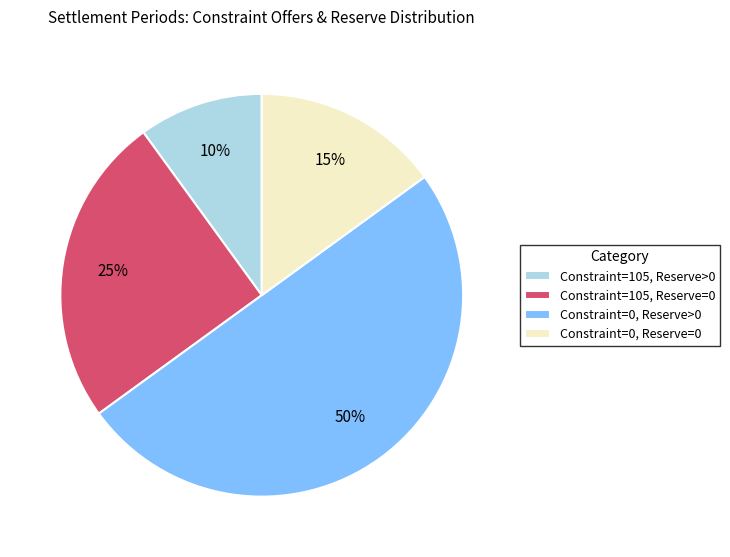

Rank the categories by value from lowest to highest.

Constraint=105, Reserve>0, Constraint=0, Reserve=0, Constraint=105, Reserve=0, Constraint=0, Reserve>0